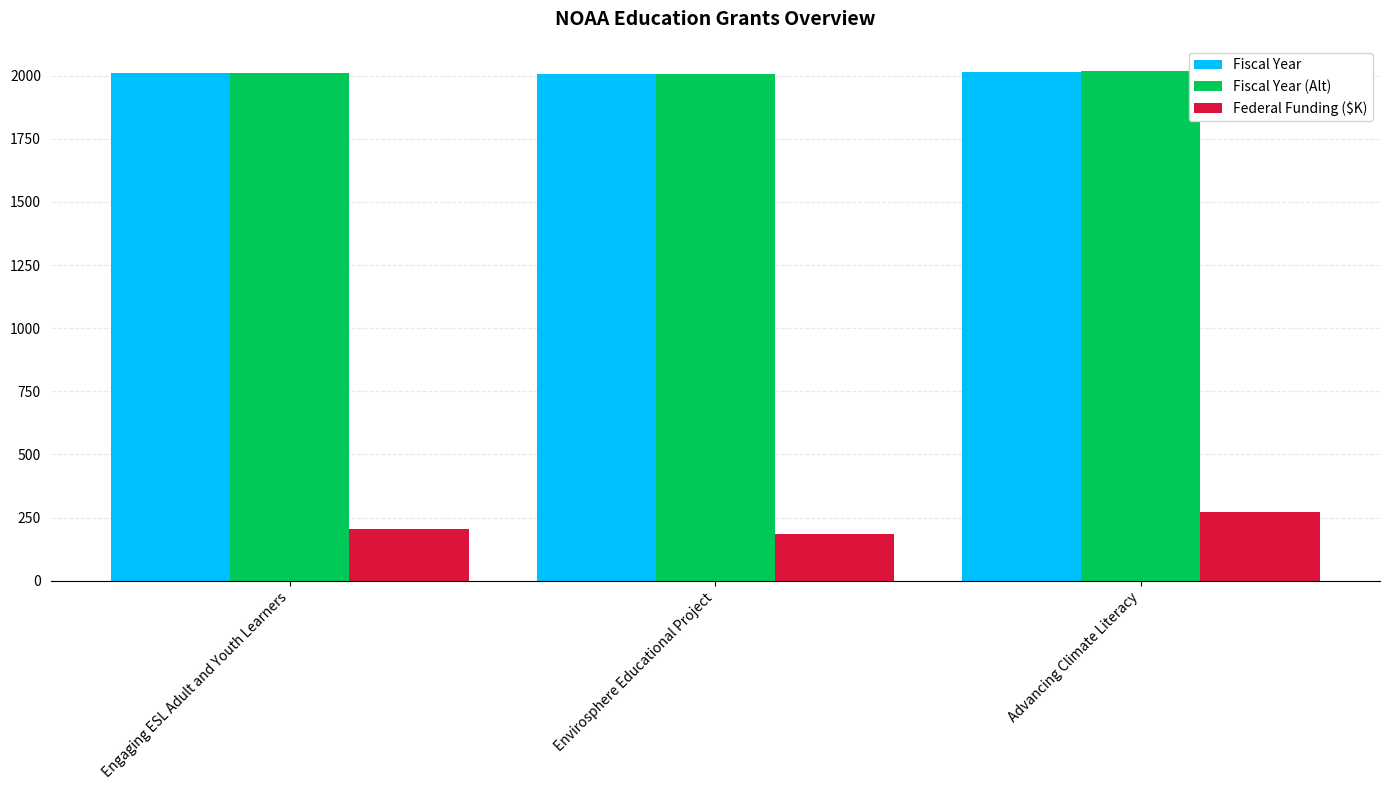

What is the greatest value displayed?

2017.0